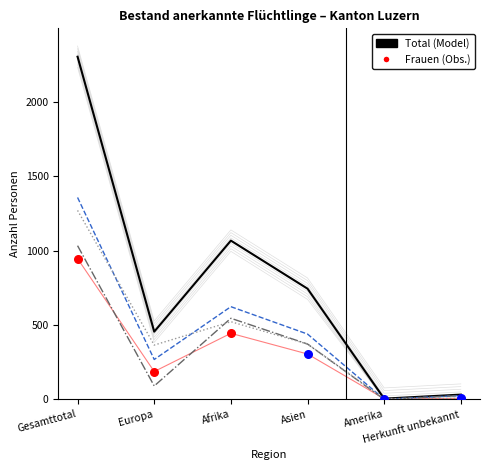

Which series has the widest spread of Y values?

Total